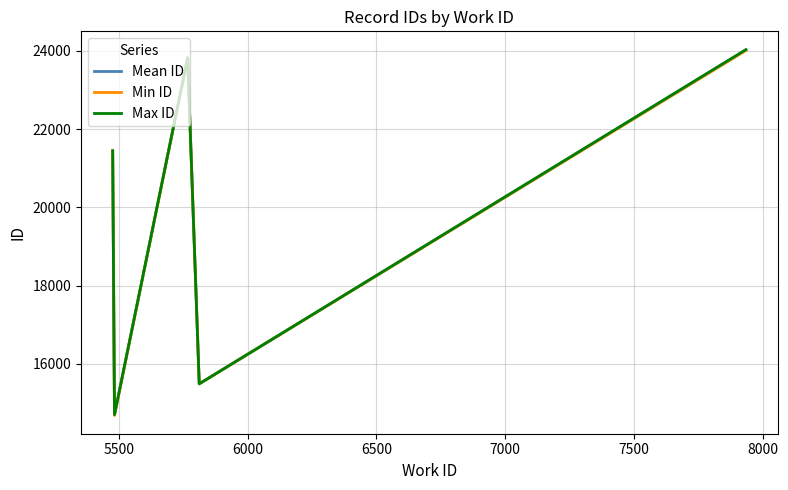

Rank the series by their average value, from lowest to highest.

Min ID, Mean ID, Max ID